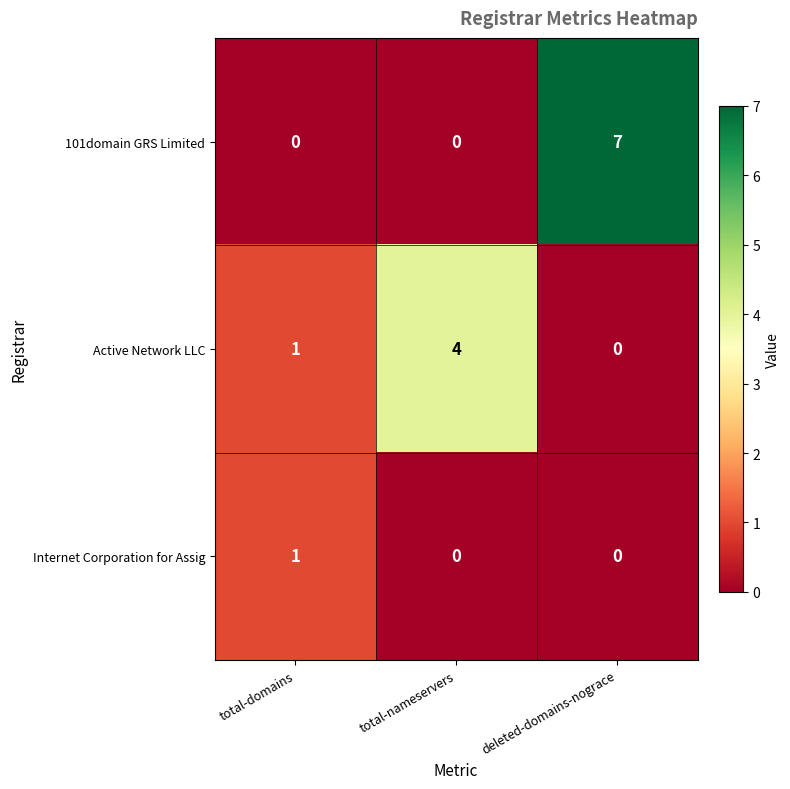

True or false: Internet Corporation for Assig has a value of 1 at deleted-domains-nograce.

False